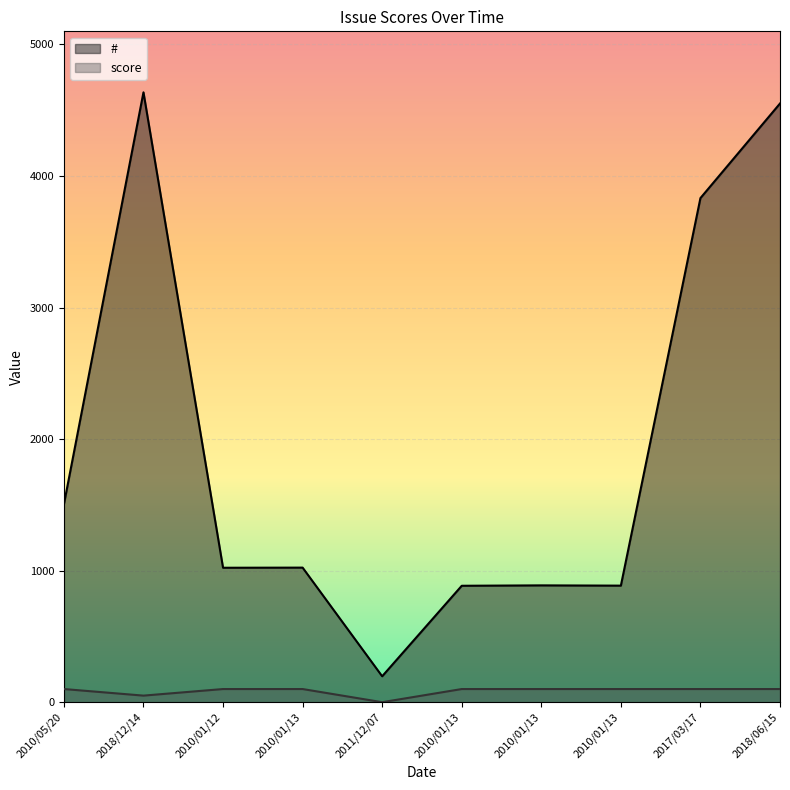

Between 2010/05/20 and 2018/12/14, which is larger?

2018/12/14